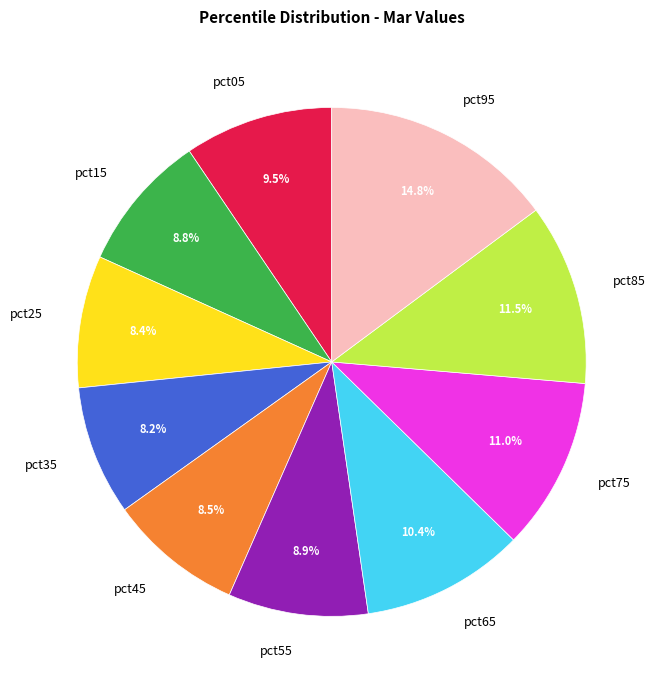

Which category has the biggest portion of the pie?

pct95